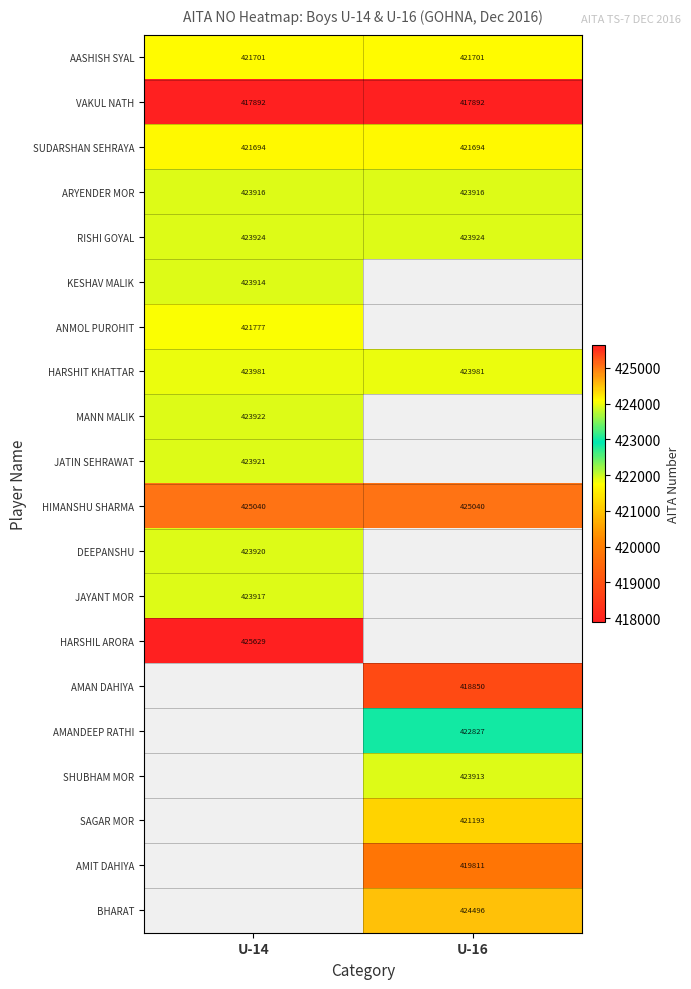

What is the highest value of the SUDARSHAN SEHRAYA series?

421694